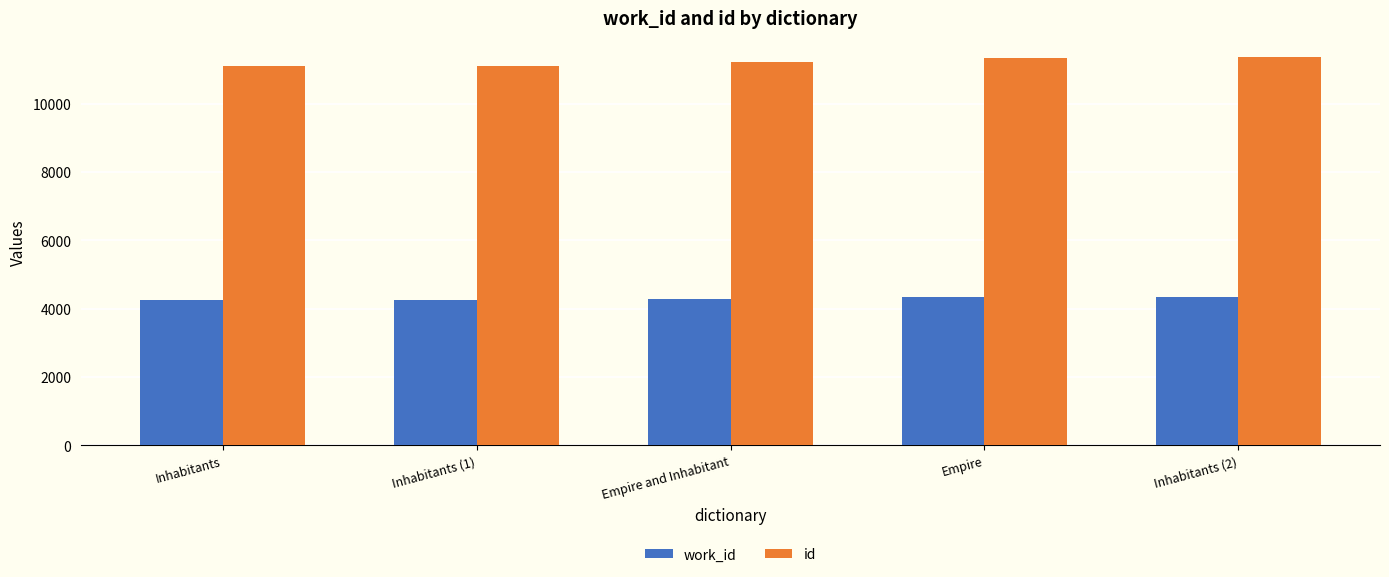

What is the difference between the maximum and second lowest values in the id series?

240